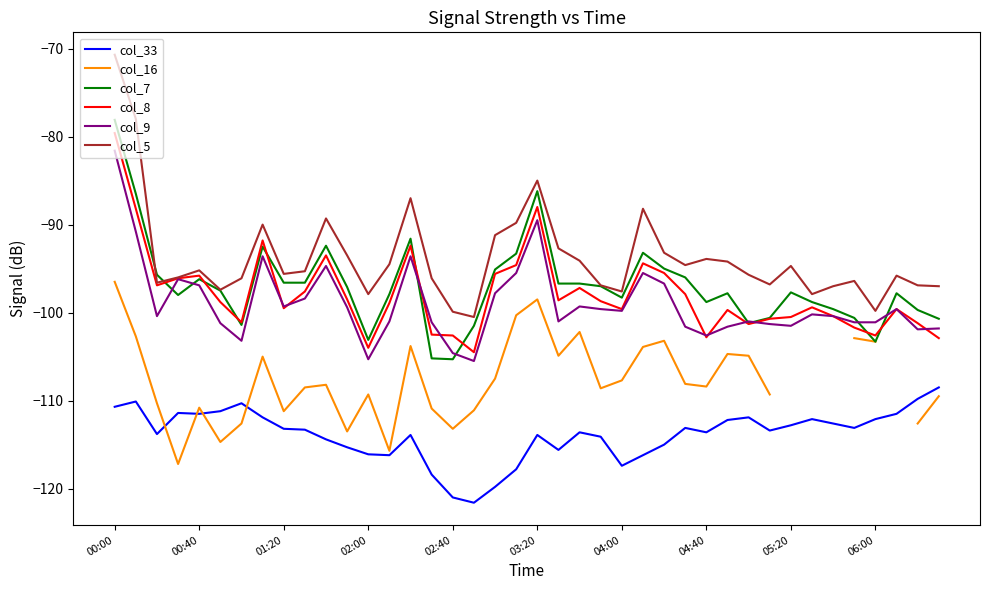

Which series has the largest total across all categories?

col_5